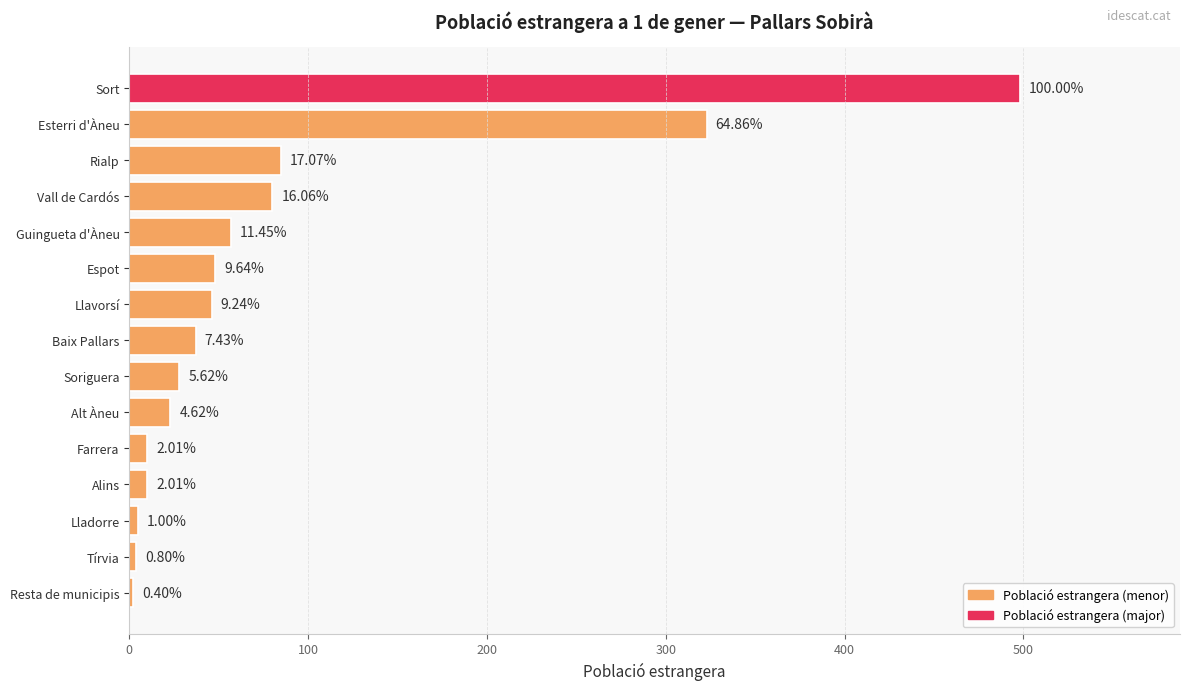

Are the bars grouped side by side (vs. stacked)?

No